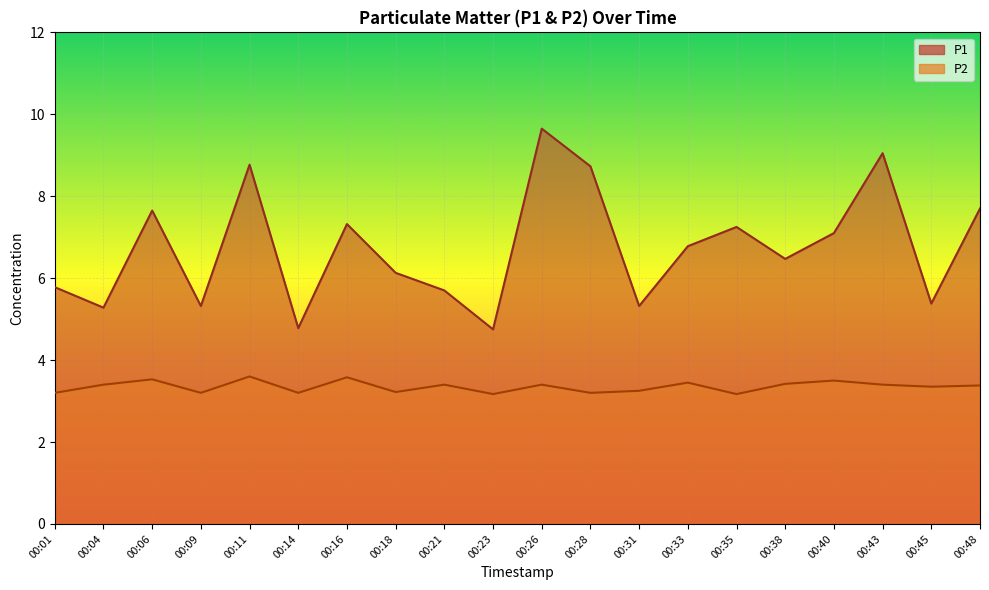

Reading right to left, extract all data points from this chart.

P1: 7.7	5.4	9.1	7.1	6.5	7.2	6.8	5.3	8.7	9.7	4.8	5.7	6.1	7.3	4.8	8.8	5.3	7.7	5.3	5.8
P2: 3.4	3.4	3.4	3.5	3.4	3.2	3.5	3.2	3.2	3.4	3.2	3.4	3.2	3.6	3.2	3.6	3.2	3.5	3.4	3.2